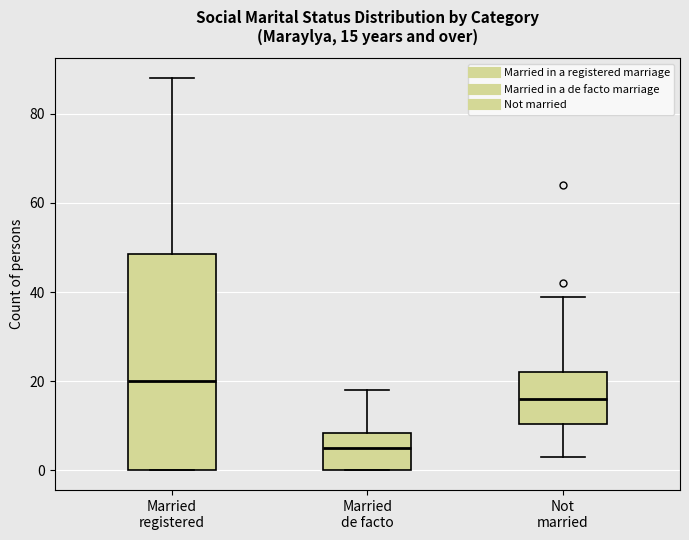

Comparing the boxes themselves (not the whiskers), which one is the tallest?

Married registered